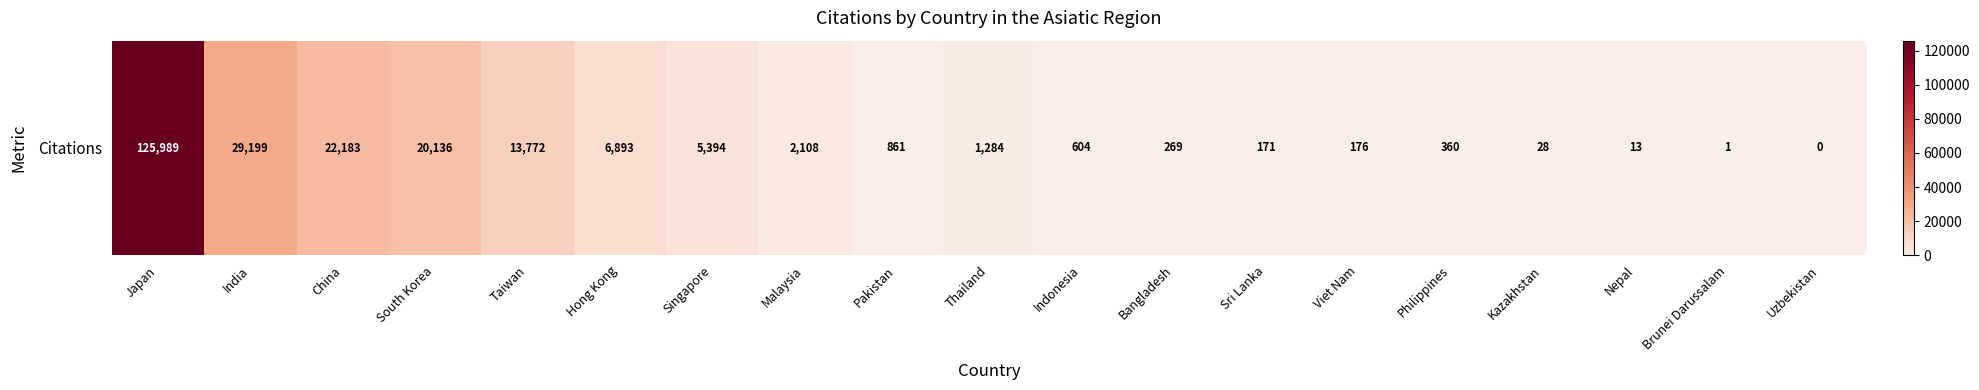

What is the sum of the values at Indonesia and Philippines?

964